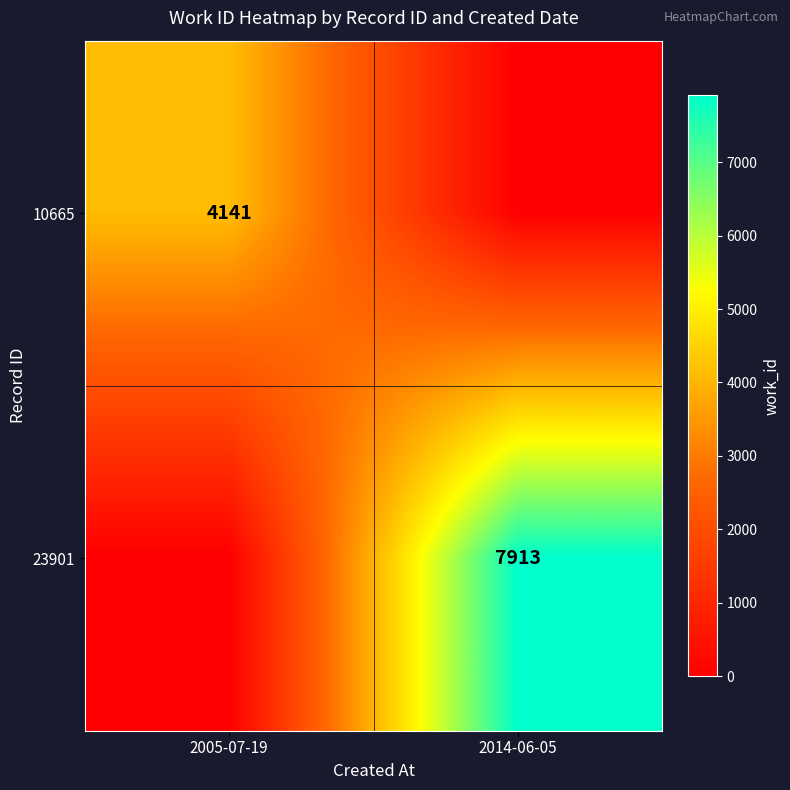

The 23901 series shows 7913 at 2014-06-05. True or false?

True